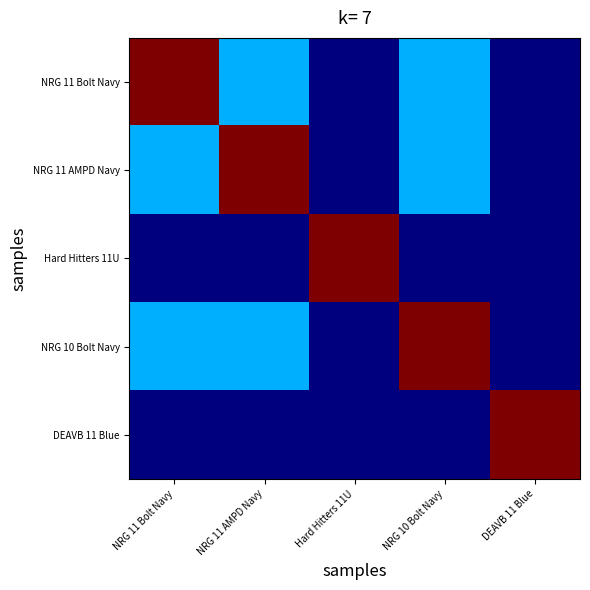

Reading left to right, what are all the values shown in this chart?

NRG 11 Bolt Navy: NRG 11 Bolt Navy=1.0	NRG 11 AMPD Navy=0.3	Hard Hitters 11U=0.0	NRG 10 Bolt Navy=0.3	DEAVB 11 Blue=0.0
NRG 11 AMPD Navy: NRG 11 Bolt Navy=0.3	NRG 11 AMPD Navy=1.0	Hard Hitters 11U=0.0	NRG 10 Bolt Navy=0.3	DEAVB 11 Blue=0.0
Hard Hitters 11U: NRG 11 Bolt Navy=0.0	NRG 11 AMPD Navy=0.0	Hard Hitters 11U=1.0	NRG 10 Bolt Navy=0.0	DEAVB 11 Blue=0.0
NRG 10 Bolt Navy: NRG 11 Bolt Navy=0.3	NRG 11 AMPD Navy=0.3	Hard Hitters 11U=0.0	NRG 10 Bolt Navy=1.0	DEAVB 11 Blue=0.0
DEAVB 11 Blue: NRG 11 Bolt Navy=0.0	NRG 11 AMPD Navy=0.0	Hard Hitters 11U=0.0	NRG 10 Bolt Navy=0.0	DEAVB 11 Blue=1.0